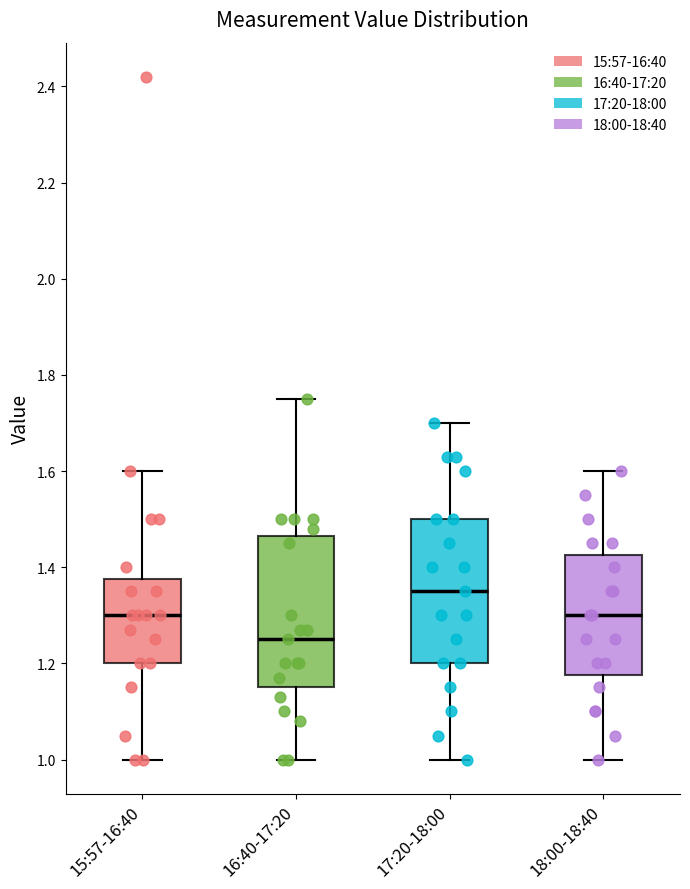

Which box's median line is the lowest?

16:40-17:20